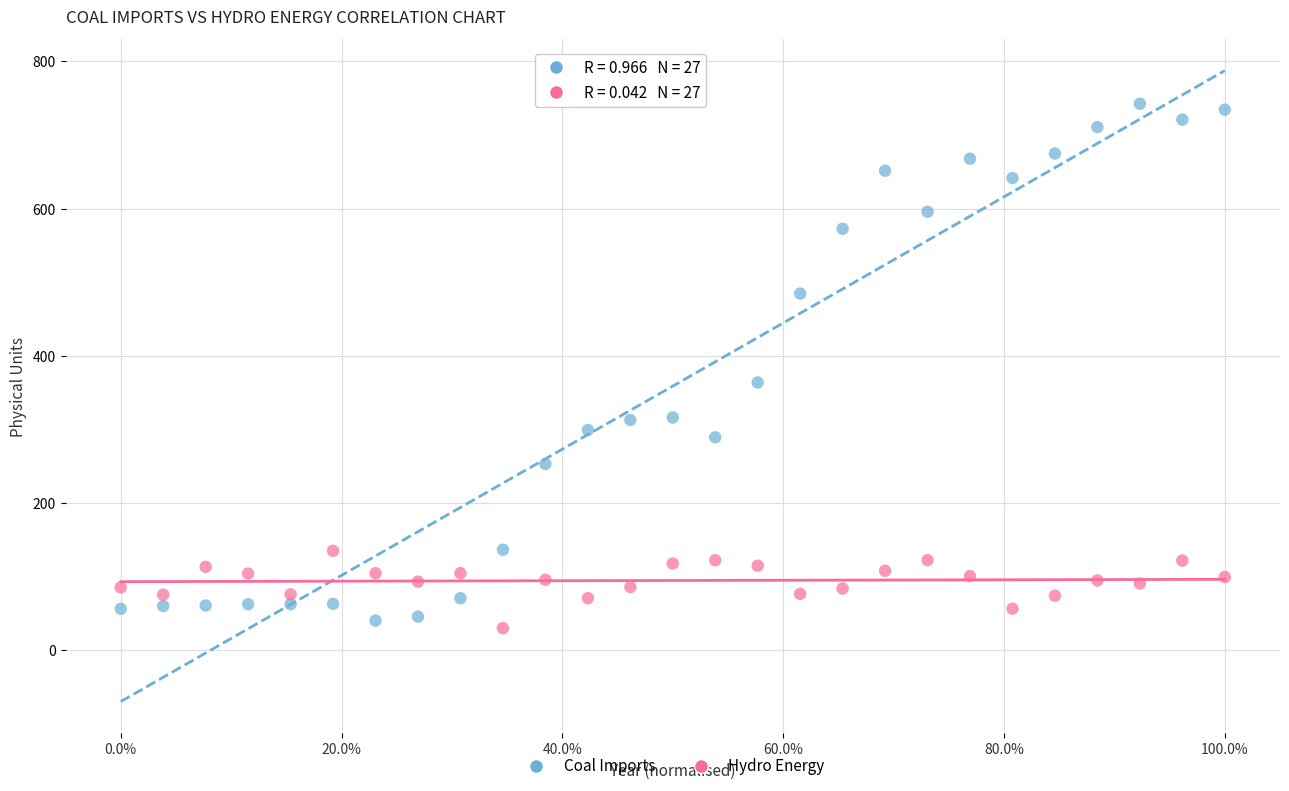

Across all data points, what is the range of X values (max minus min)?

1.0